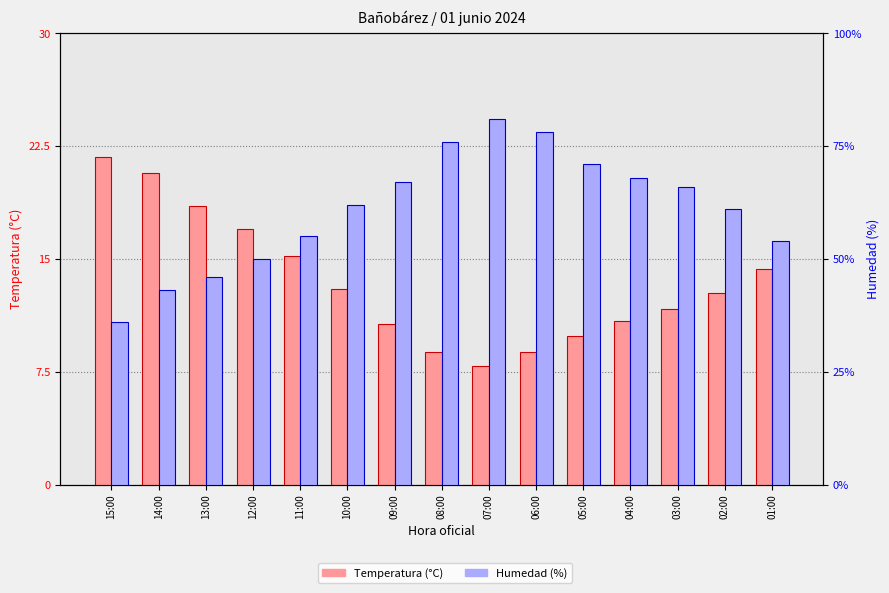

Reading right to left, extract all data points from this chart.

Temperatura (°C): 01:00=14.3	02:00=12.7	03:00=11.7	04:00=10.9	05:00=9.9	06:00=8.8	07:00=7.9	08:00=8.8	09:00=10.7	10:00=13.0	11:00=15.2	12:00=17.0	13:00=18.5	14:00=20.7	15:00=21.8
Humedad (%): 01:00=54.0	02:00=61.0	03:00=66.0	04:00=68.0	05:00=71.0	06:00=78.0	07:00=81.0	08:00=76.0	09:00=67.0	10:00=62.0	11:00=55.0	12:00=50.0	13:00=46.0	14:00=43.0	15:00=36.0